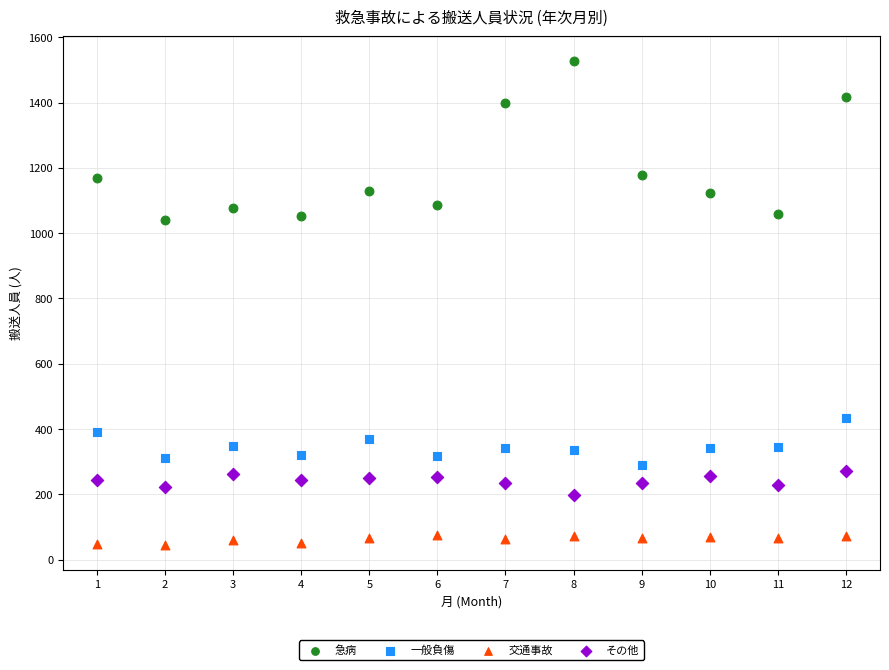

What is the X range (max minus min) for the scatter plot?

11